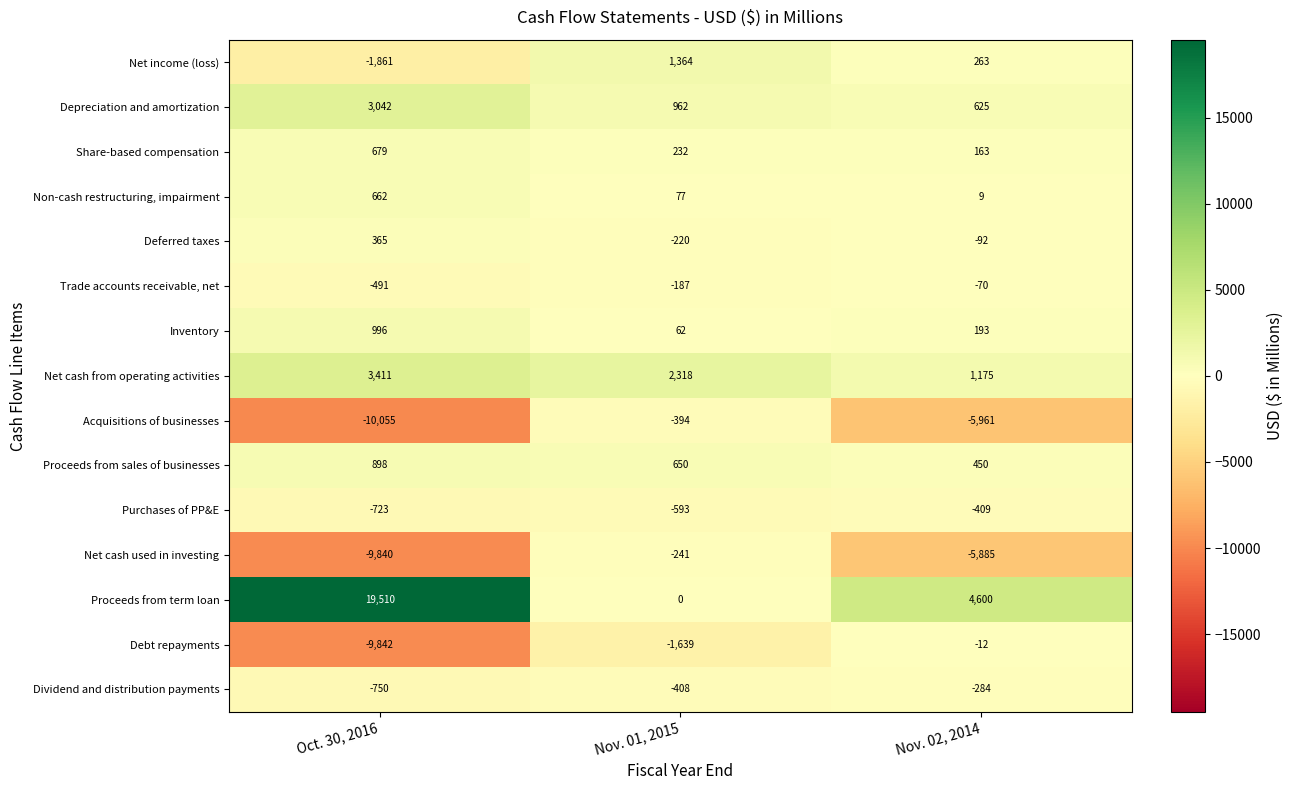

Is it true that Net cash from operating activities equals 6011 at Oct. 30, 2016?

False